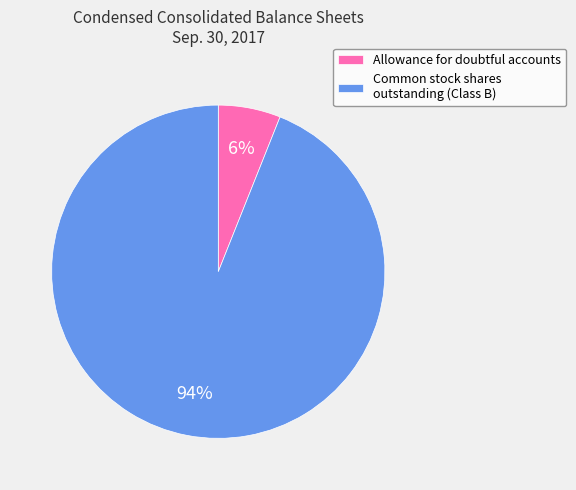

Which category has the biggest portion of the pie?

Common stock shares outstanding (Class B)